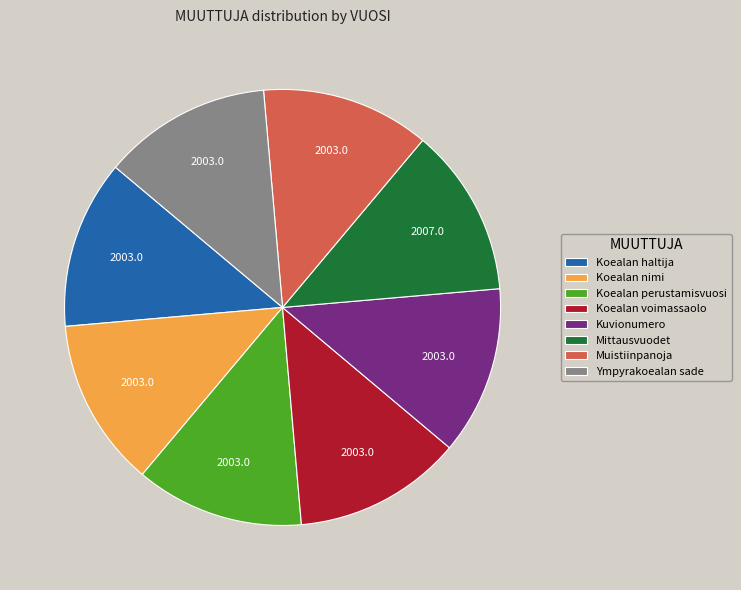

How many segments does this pie chart have?

8